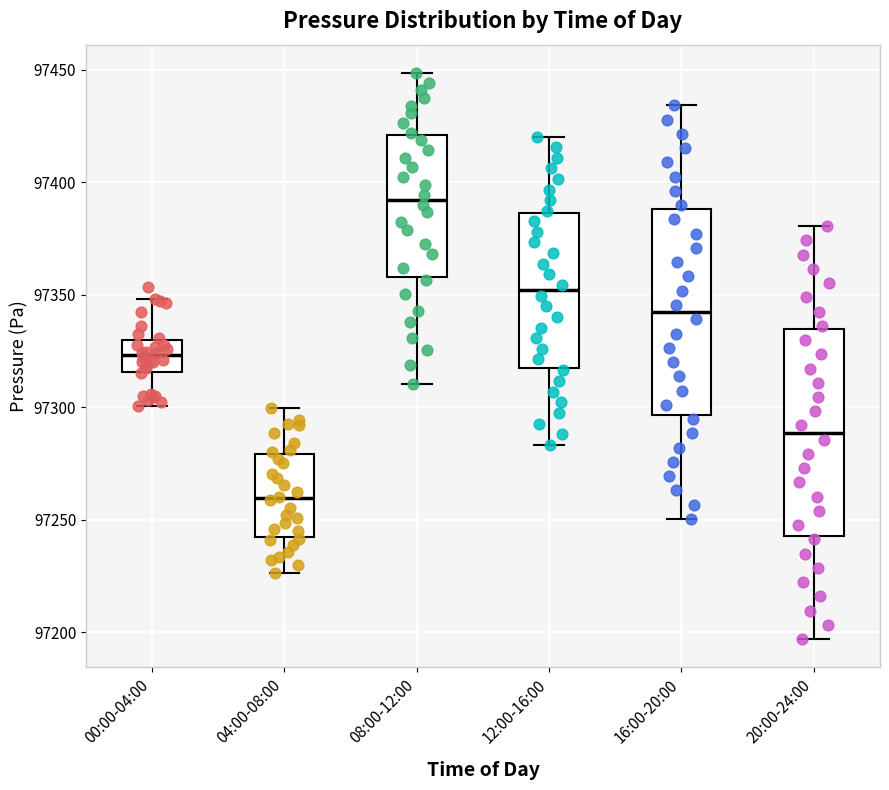

Reading left to right, read every box against the y-axis: the position of its median line, the range the box covers, and the ends of its whiskers. The values are not printed on the chart, so give them approximately, as read against the axis.

00:00-04:00: median 97325, box 97315 to 97330, whiskers 97300 to 97350
04:00-08:00: median 97260, box 97240 to 97280, whiskers 97225 to 97300
08:00-12:00: median 97390, box 97360 to 97420, whiskers 97310 to 97450
12:00-16:00: median 97350, box 97320 to 97385, whiskers 97285 to 97420
16:00-20:00: median 97340, box 97295 to 97390, whiskers 97250 to 97435
20:00-24:00: median 97290, box 97245 to 97335, whiskers 97195 to 97380